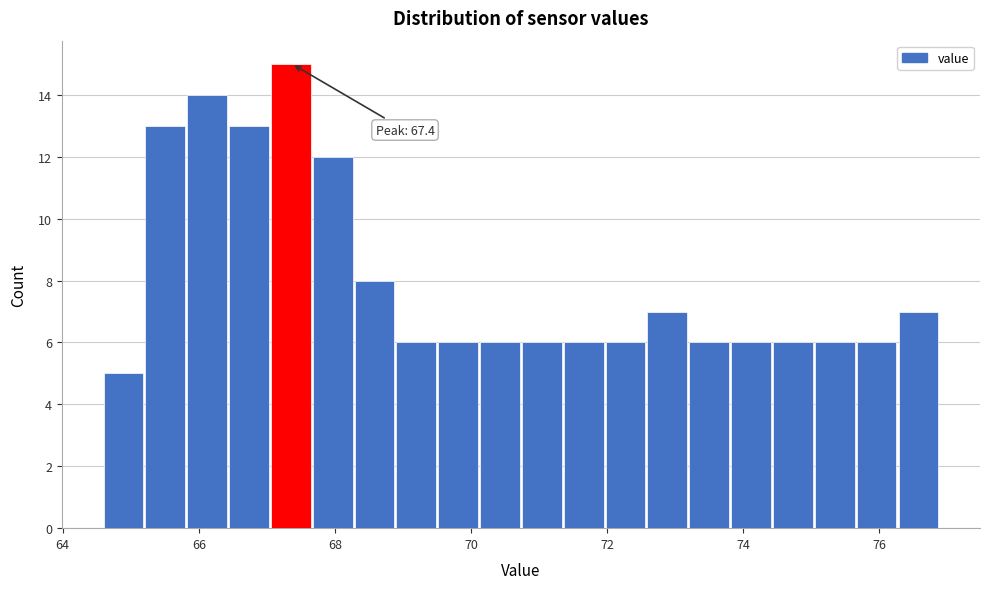

Read against the x-axis, roughly where is the centre of the tallest bar?

67.4